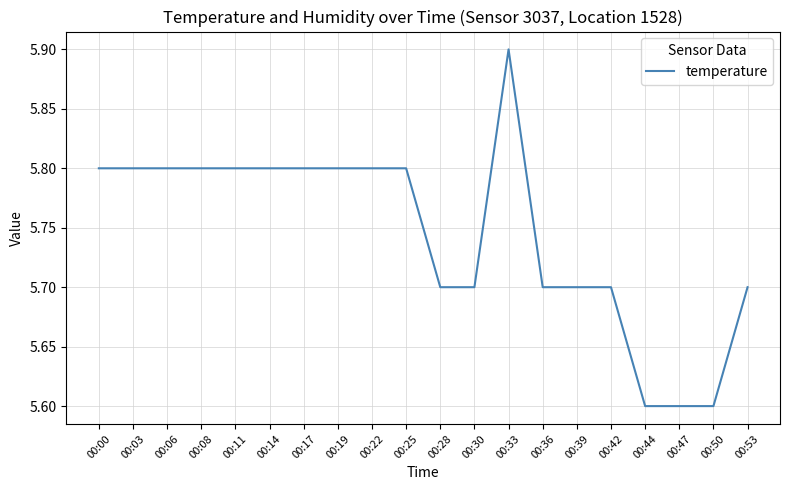

Approximately how many times larger is the value at 00:14 compared to 00:50?

1.0